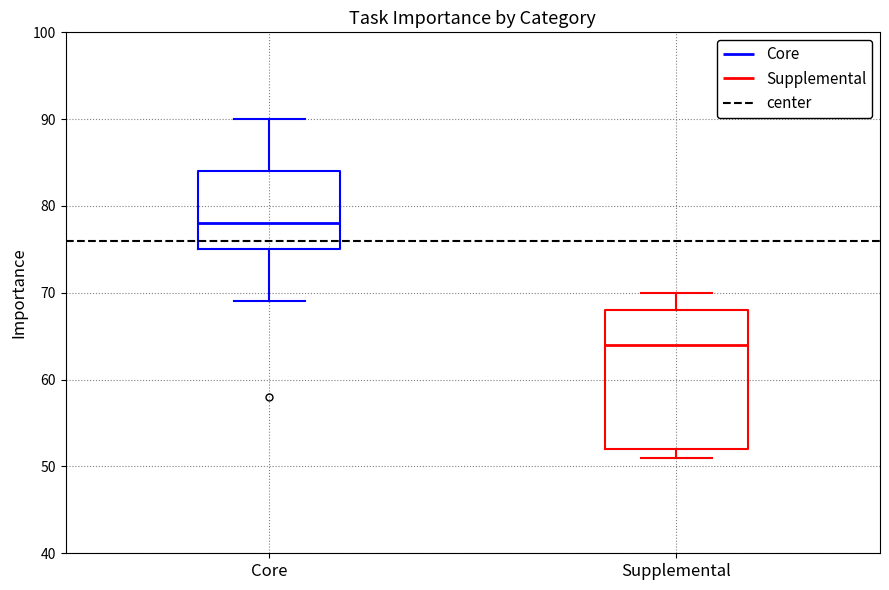

Reading left to right, transcribe this box plot: for each box, give where its median line is, the range the box spans, and where its two whiskers end, as read against the y-axis. The values are not printed on the chart, so give them approximately, as read against the axis.

Core: median 78, box 75 to 84, whiskers 69 to 90
Supplemental: median 64, box 52 to 68, whiskers 51 to 70